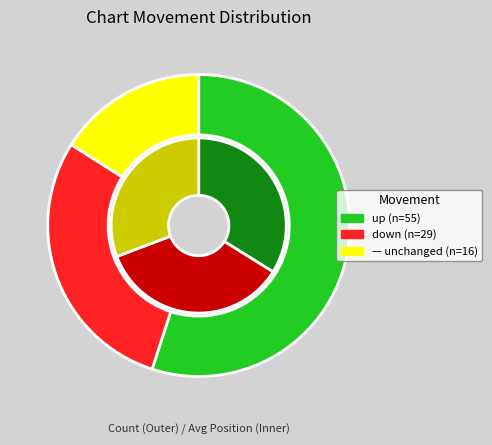

Count the number of slices in the pie.

3